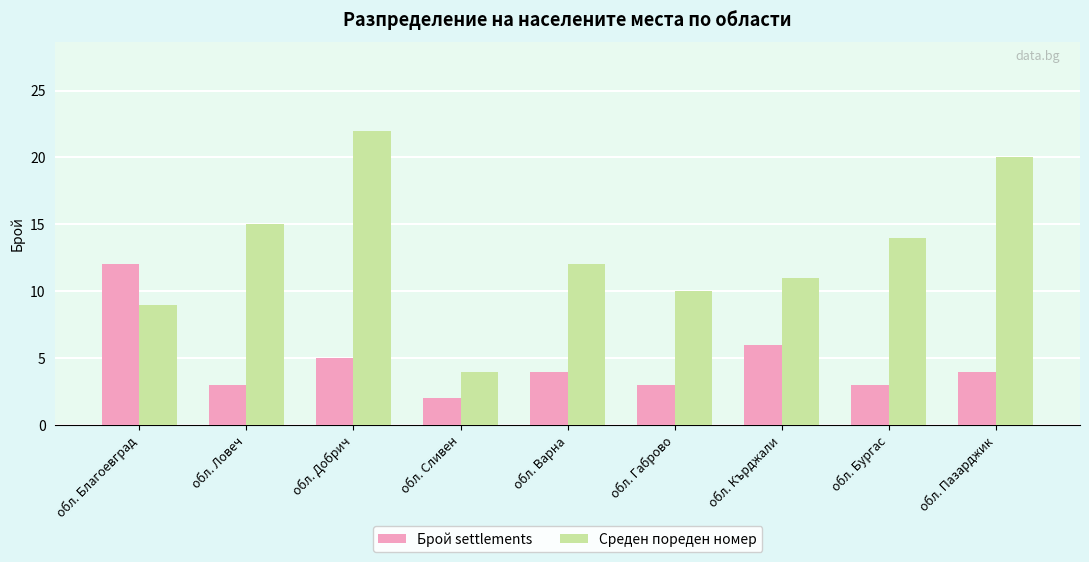

What is the difference between the highest and lowest values at обл. Пазарджик?

16